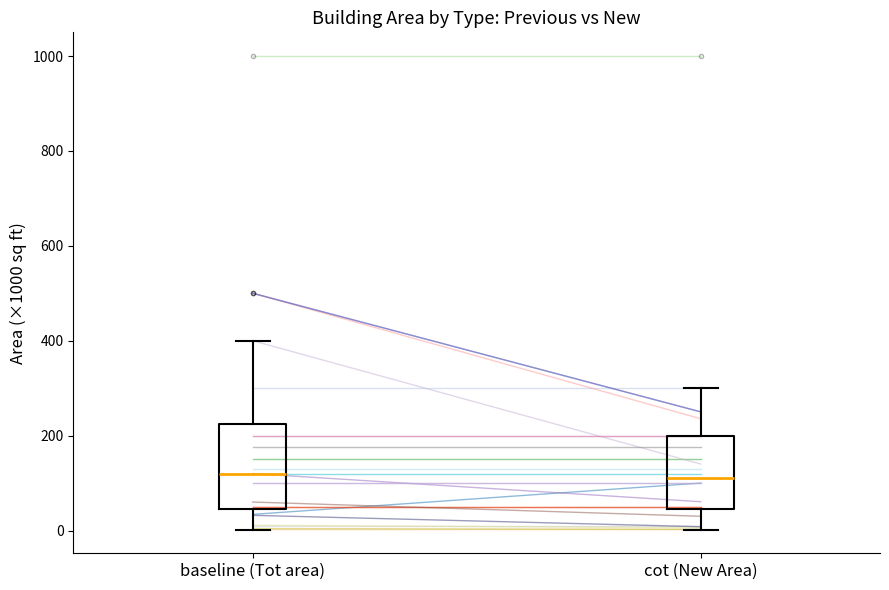

Where does the upper whisker of the box for baseline (Tot area) end on the y-axis? The values are not printed on the chart, so give them approximately, as read against the axis.

400